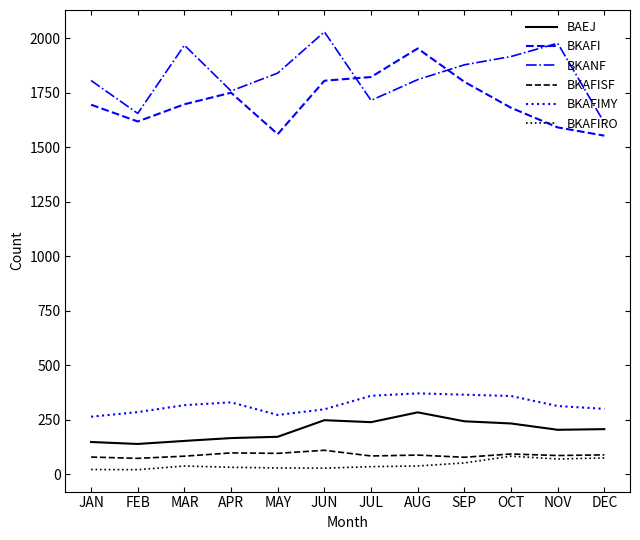

The BKANF series shows 2294 at FEB. True or false?

False